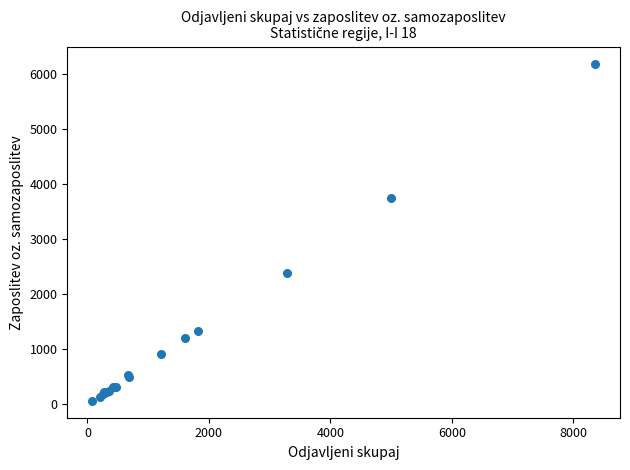

What Y value in the scatter plot is closest to 3121?

3742